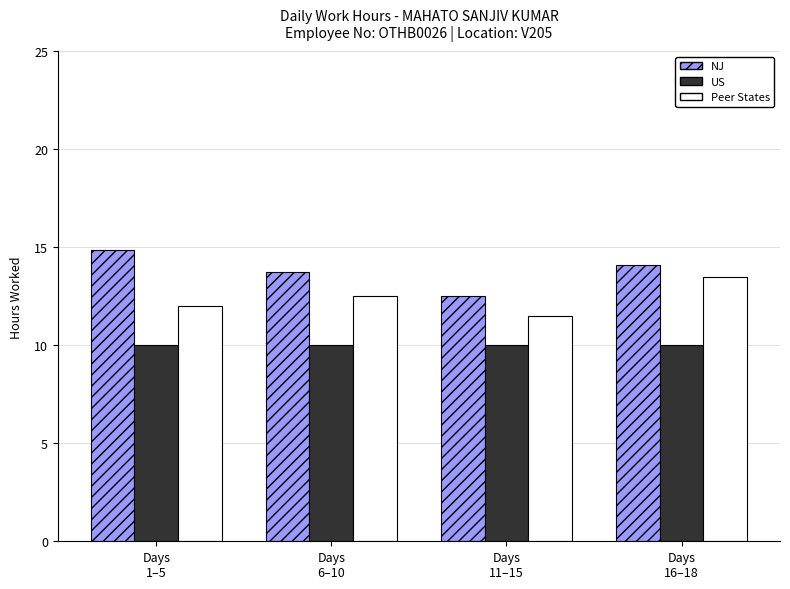

What is the label of the 3rd bar from the left?

Days
11–15